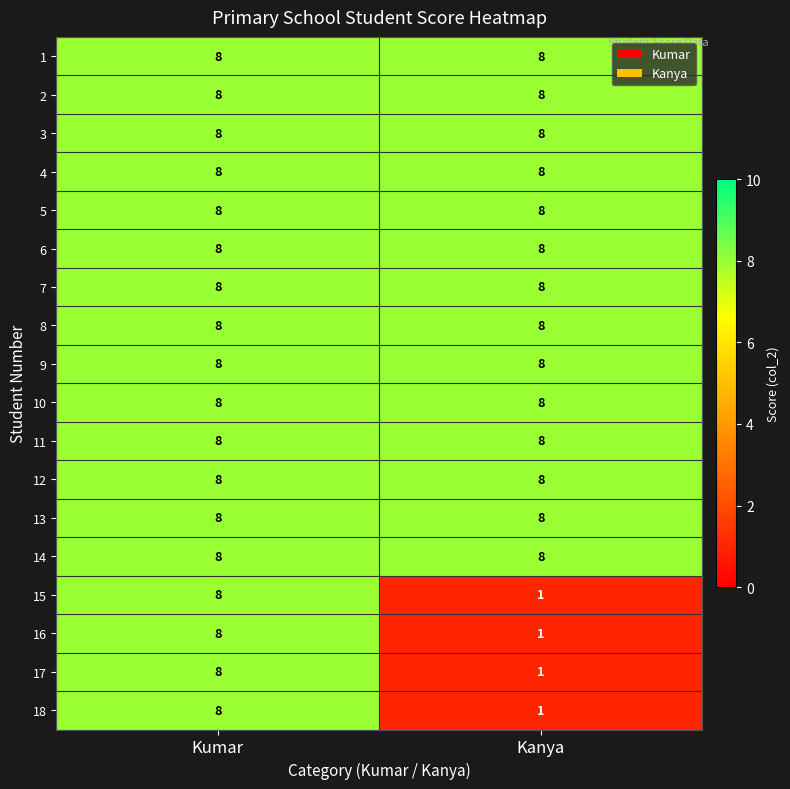

What is the sum of all 11 values?

16